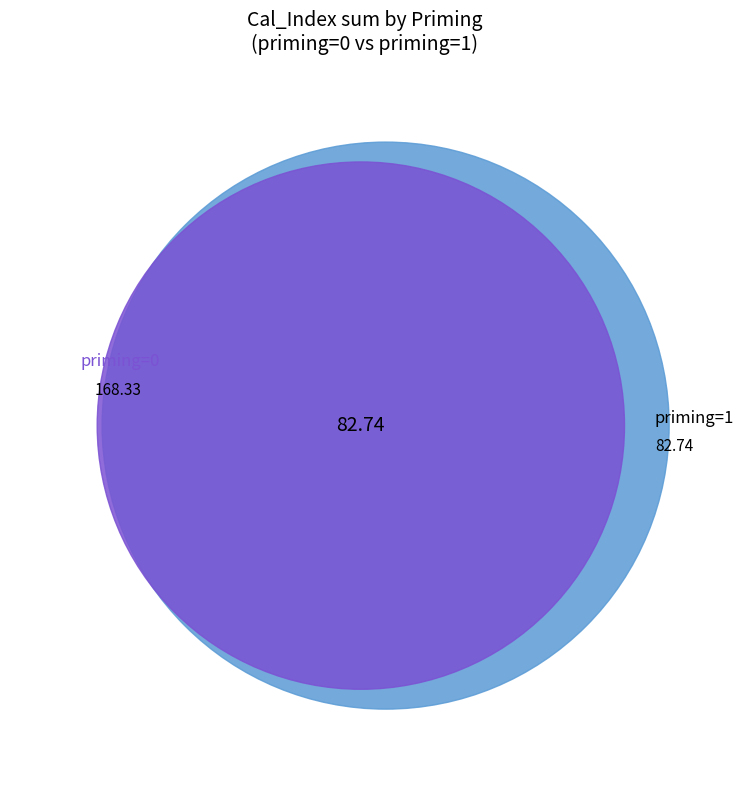

Does priming_1_Cal_Index_sum represent more than half of the total?

No